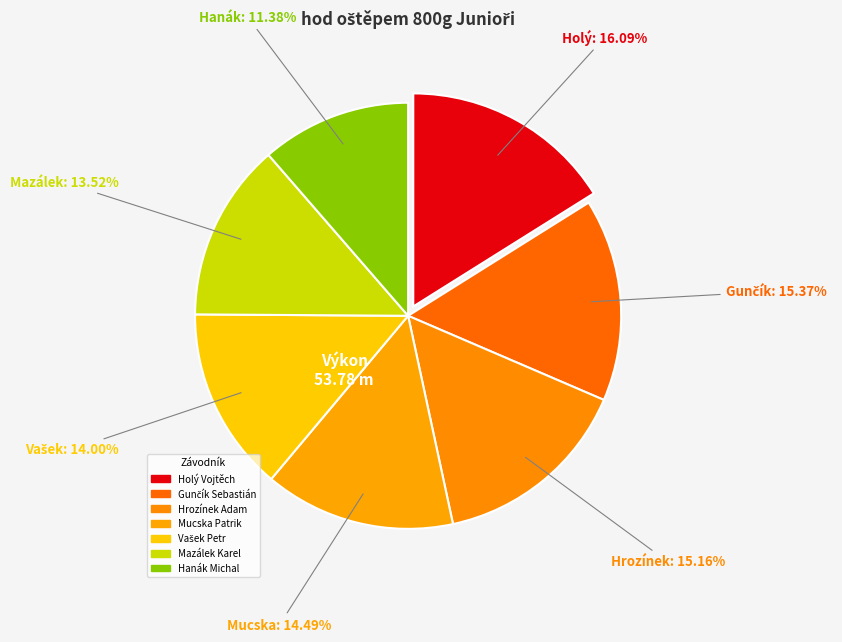

Which has a higher value, Mucska Patrik or Mazálek Karel?

Mucska Patrik